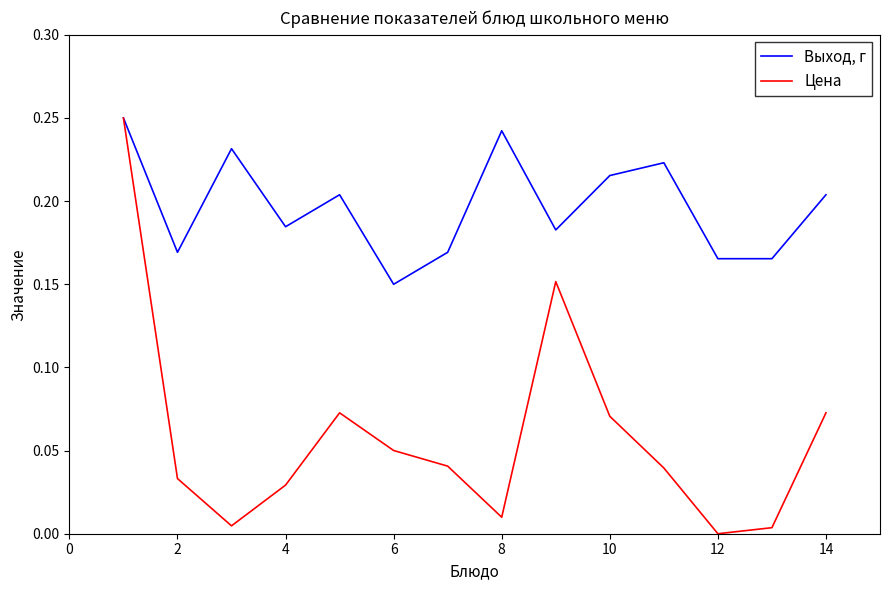

How many series are shown in this chart?

2